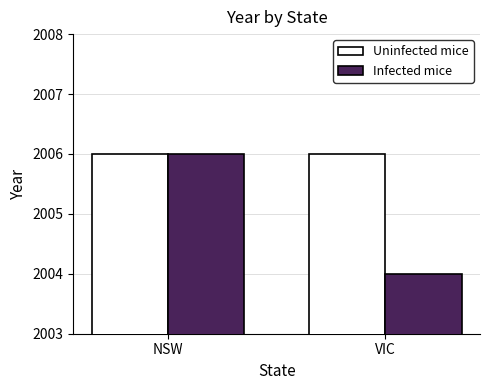

Which series has the largest total across all categories?

Uninfected mice